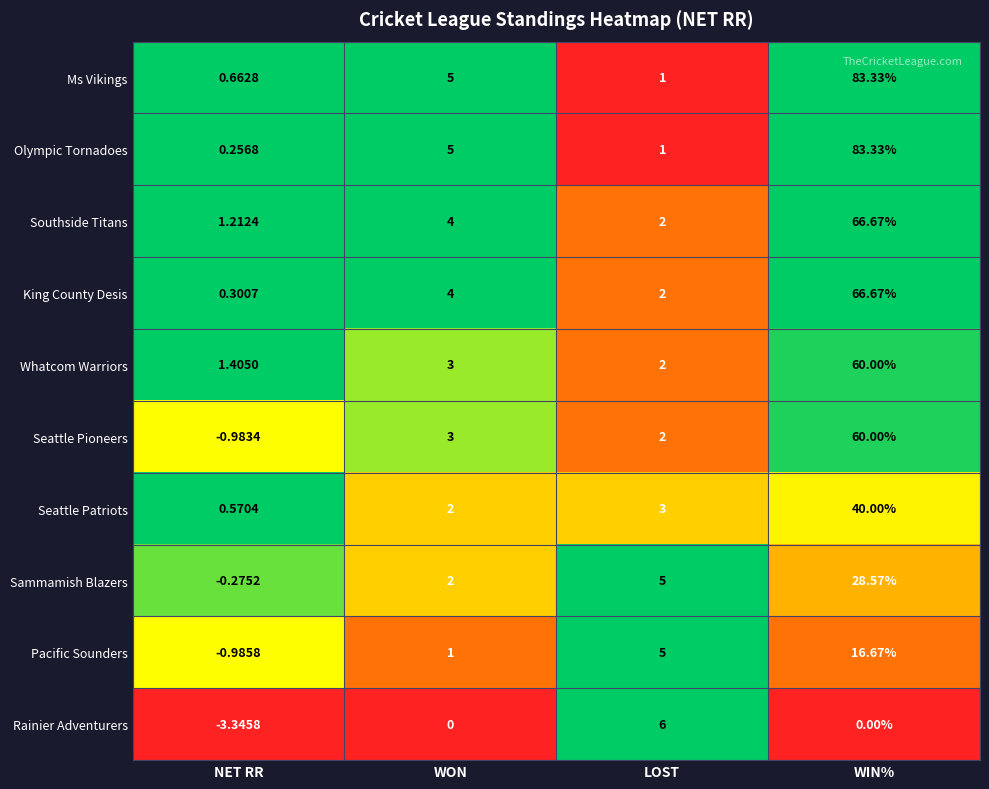

Which label corresponds to the largest value in the chart?

WIN%